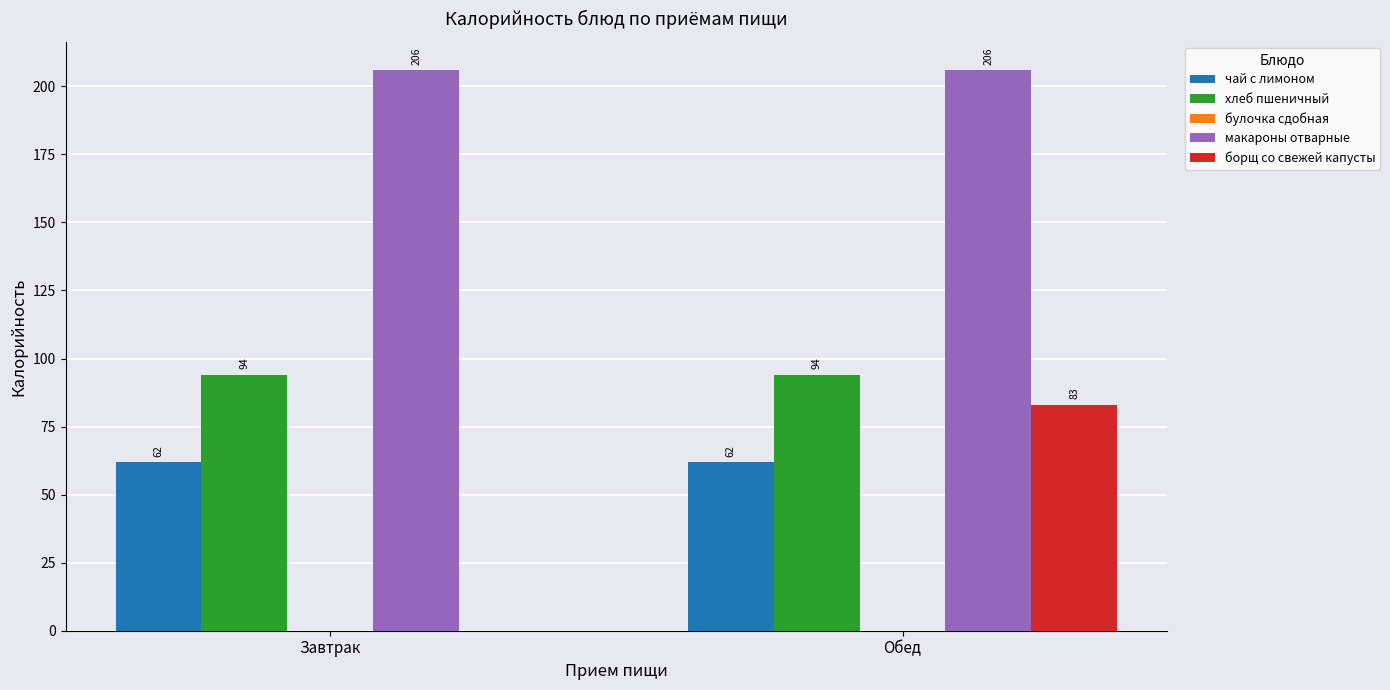

True or false: хлеб пшеничный has a value of 22 at Завтрак.

False